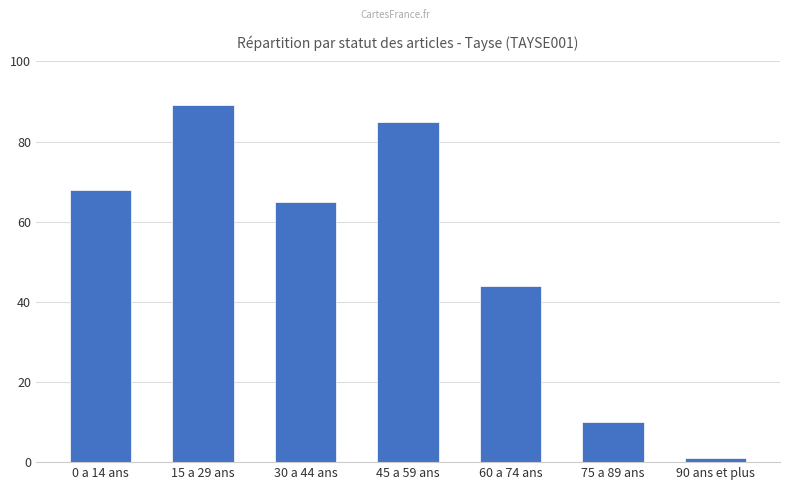

Reading left to right, what are all the values shown in this chart?

68	89	65	85	44	10	1